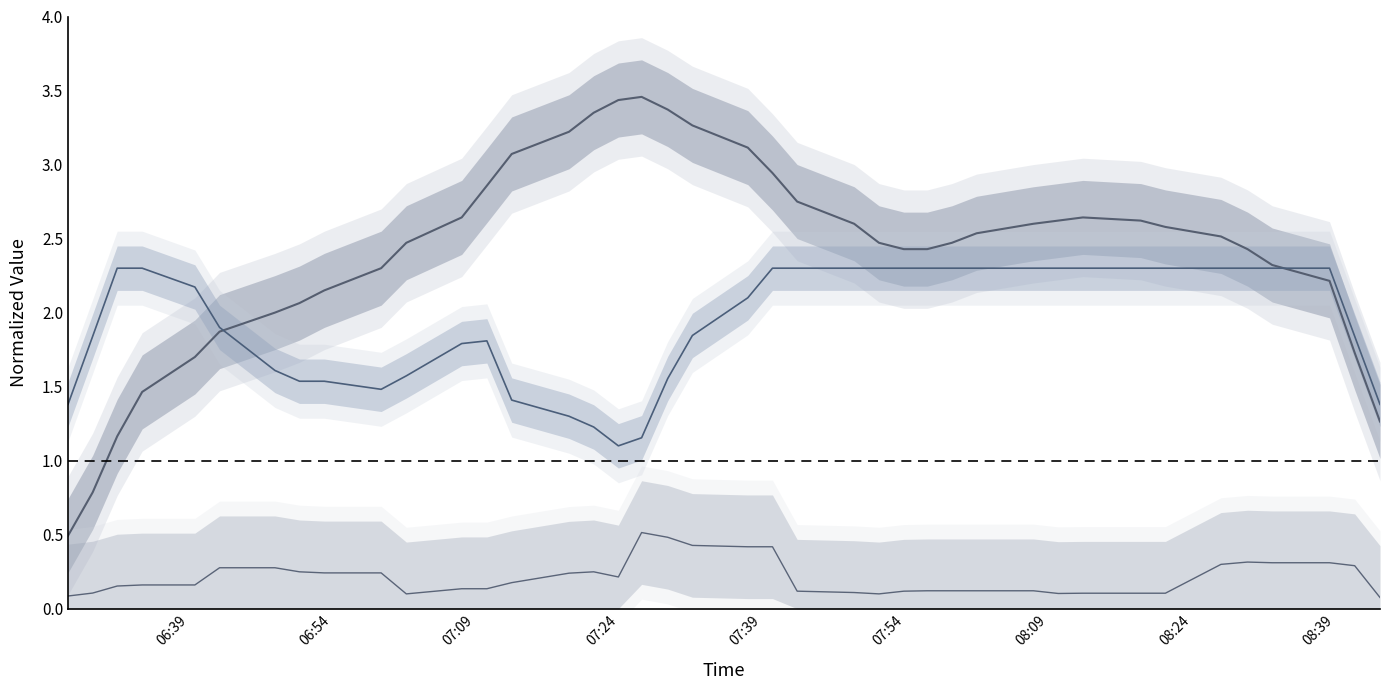

True or false: Humidity has a value of 2.1 at 9.

False